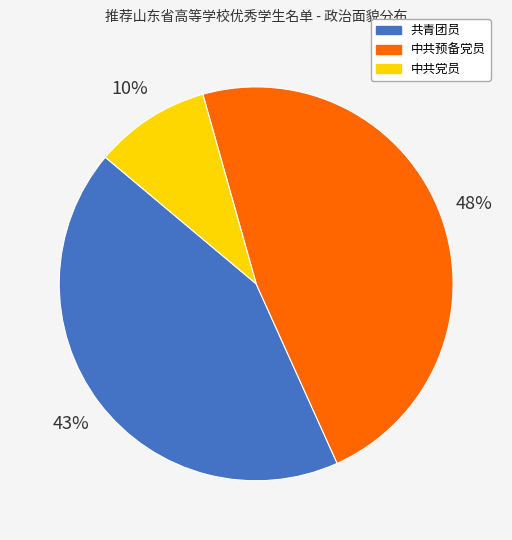

How many slices are in this pie chart?

3